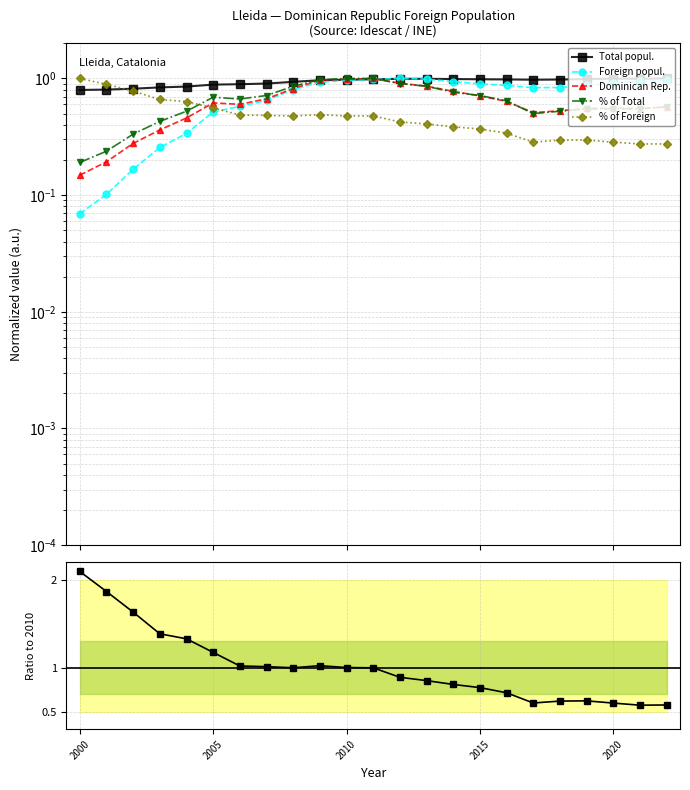

What is the difference between the maximum and minimum values in the % of Foreign series?

0.7